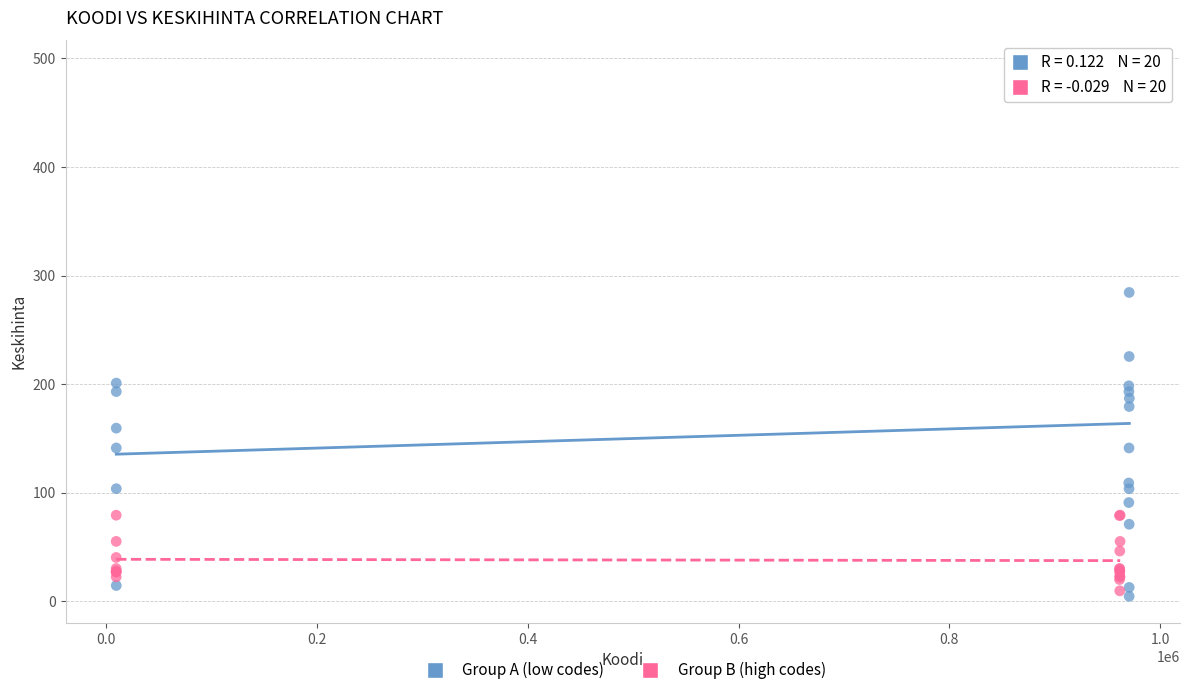

Which series reaches the minimum Y coordinate?

Group A (low codes)